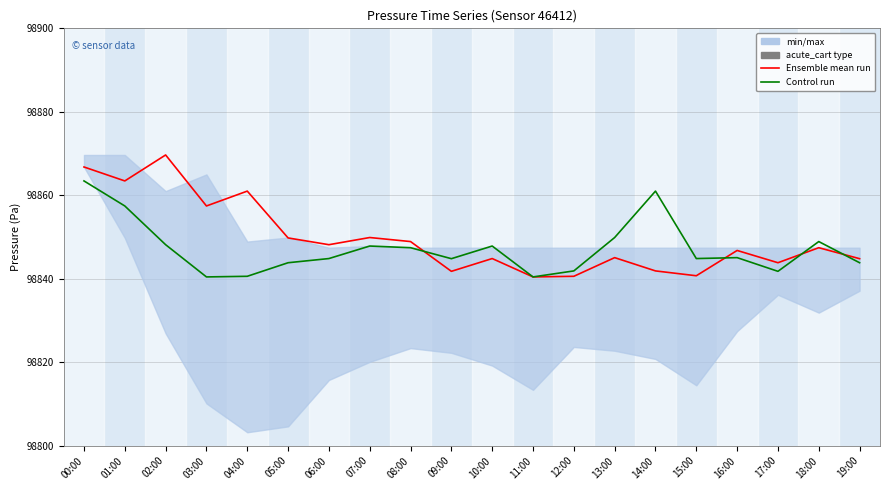

True or false: Ensemble mean run has more than 2 points higher than both neighbors.

True